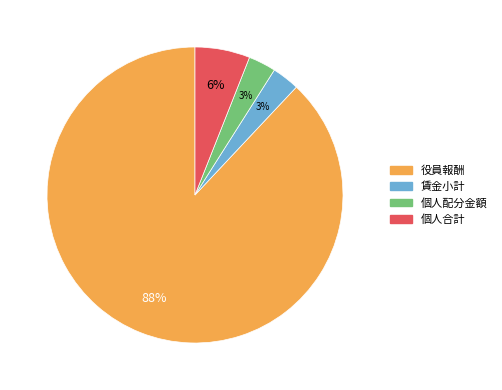

True or false: 賃金小計 accounts for 3% of the total.

True